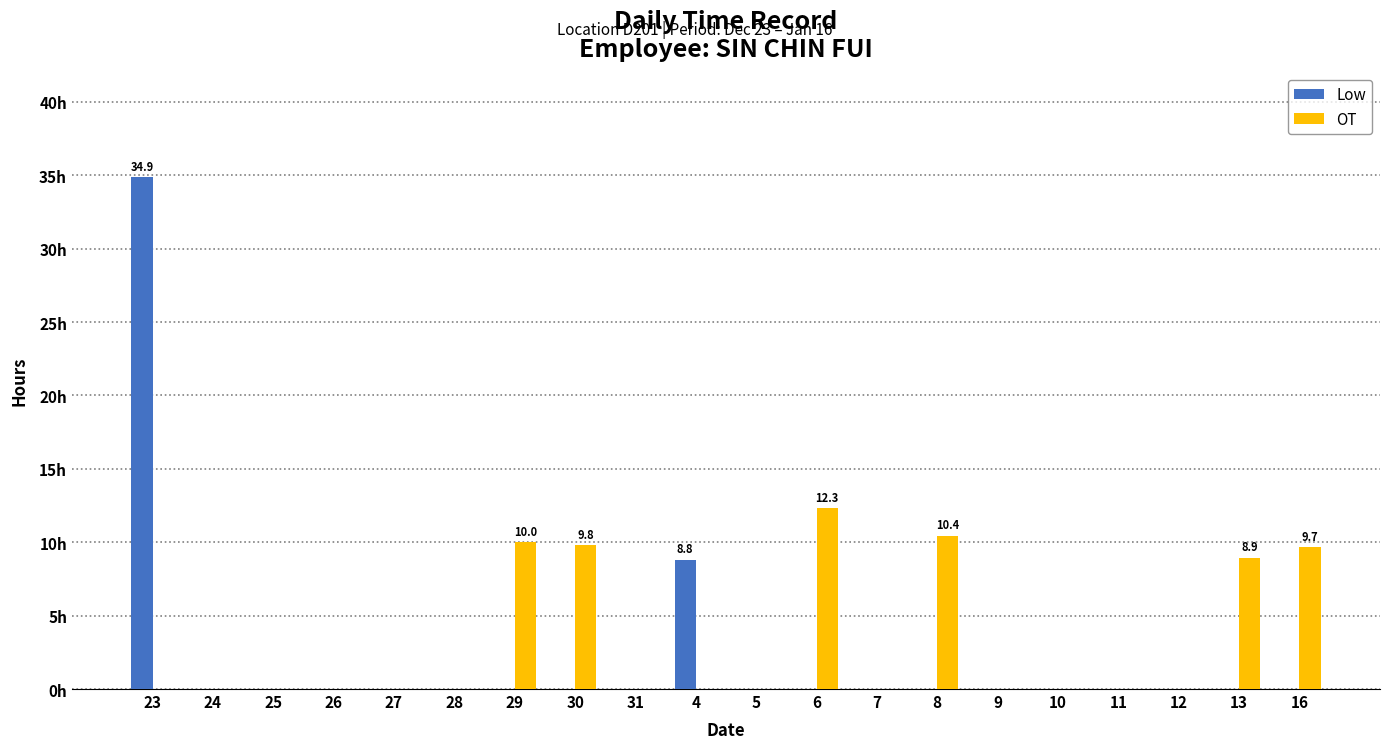

Reading left to right, list all the values displayed in this chart.

Low: 23=34.9	24=0.0	25=0.0	26=0.0	27=0.0	28=0.0	29=0.0	30=0.0	31=0.0	4=8.8	5=0.0	6=0.0	7=0.0	8=0.0	9=0.0	10=0.0	11=0.0	12=0.0	13=0.0	16=0.0
OT: 23=0.0	24=0.0	25=0.0	26=0.0	27=0.0	28=0.0	29=10.0	30=9.8	31=0.0	4=0.0	5=0.0	6=12.3	7=0.0	8=10.4	9=0.0	10=0.0	11=0.0	12=0.0	13=8.9	16=9.7